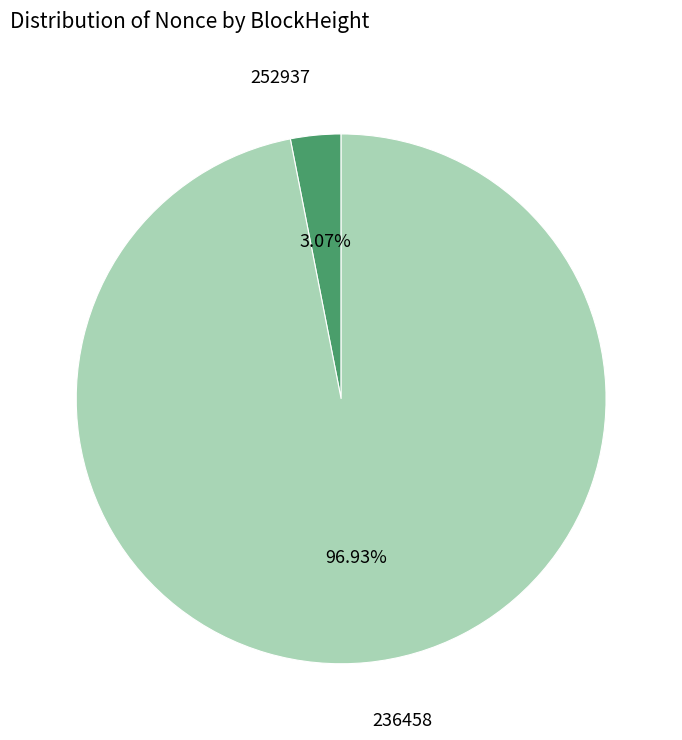

How much of the chart is everything except 236458?

3.1%